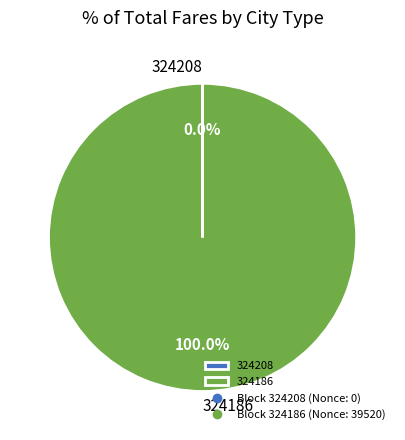

Which category accounts for the majority?

324186